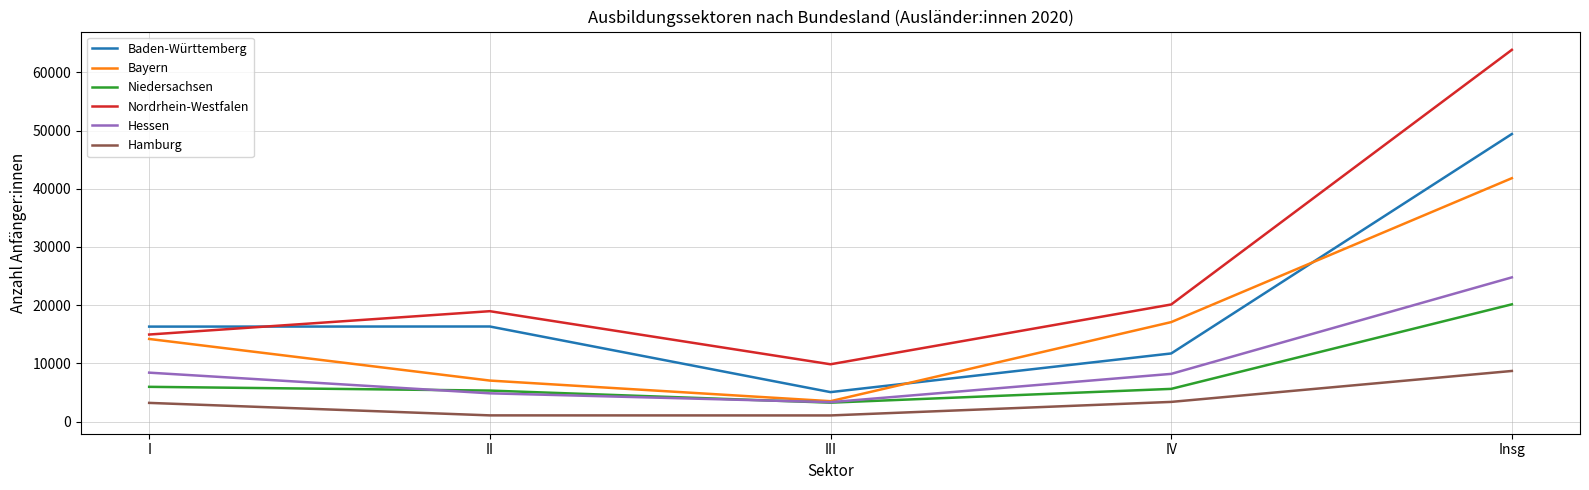

What is the sum of all Niedersachsen values?

40283